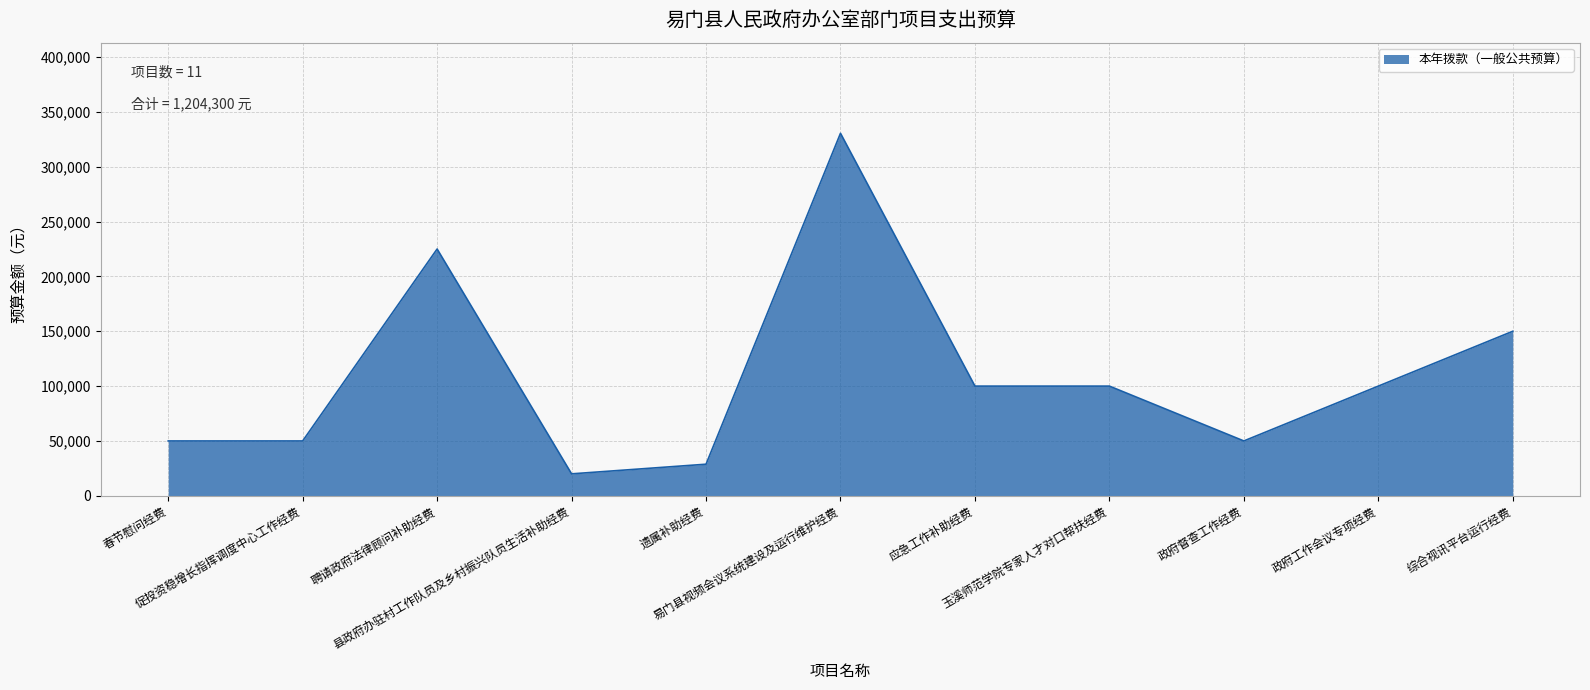

Which category has the highest value across all series?

易门县视频会议系统建设及运行维护经费